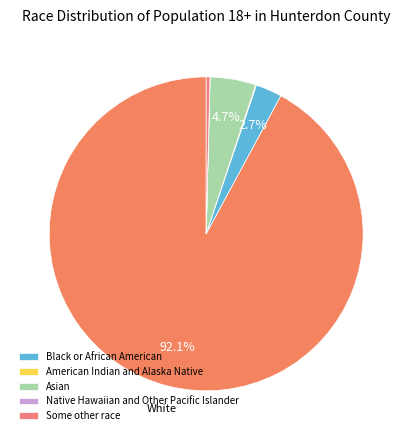

Count the number of slices in the pie.

6